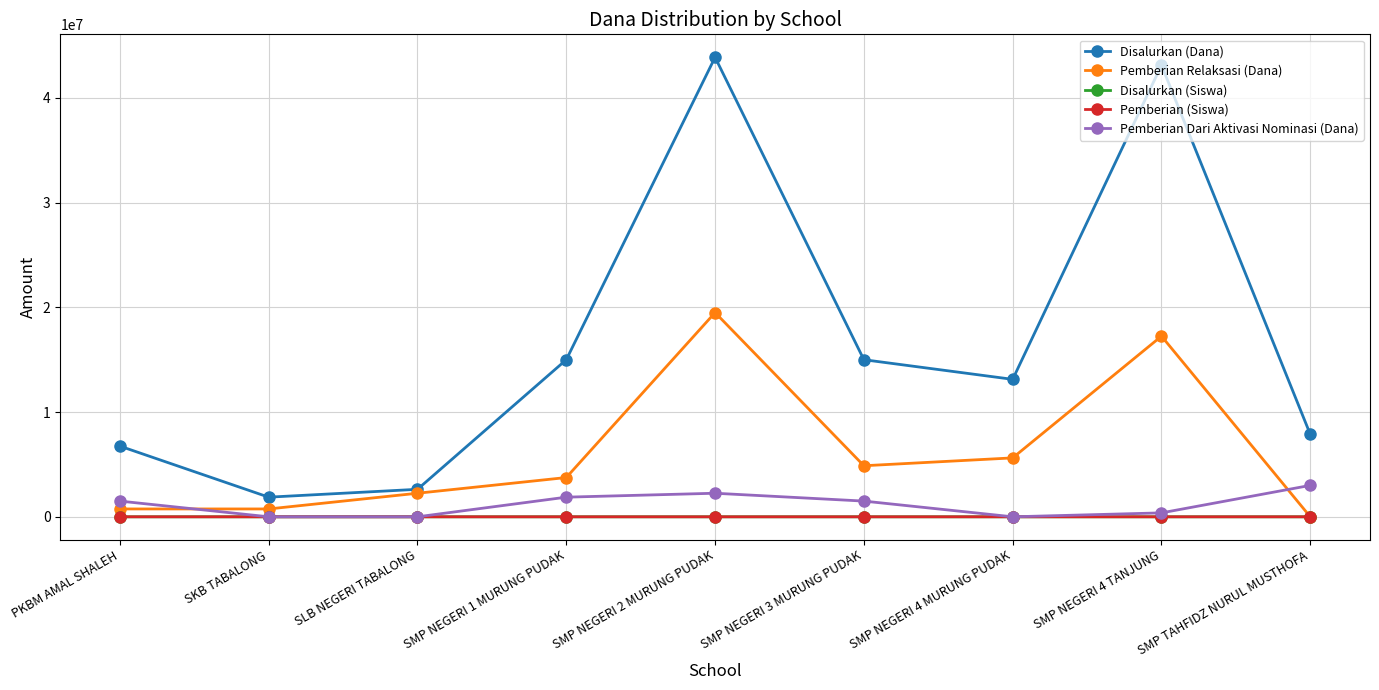

How many values in the Disalurkan (Dana) series are below 13125000?

4